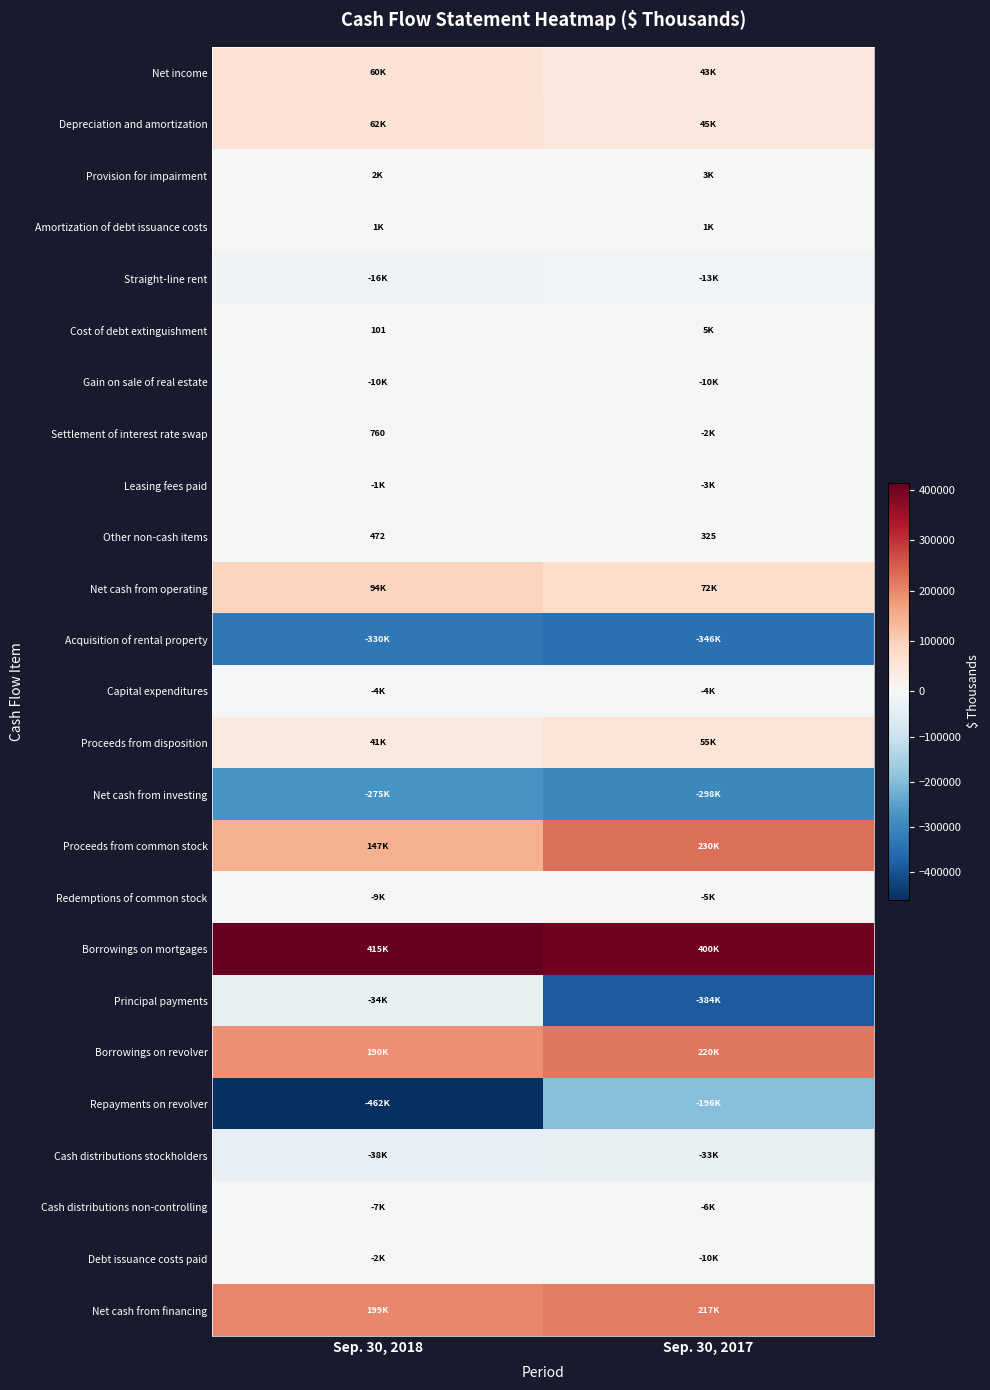

Is it true that Cost of debt extinguishment equals 49 at Sep. 30, 2018?

False